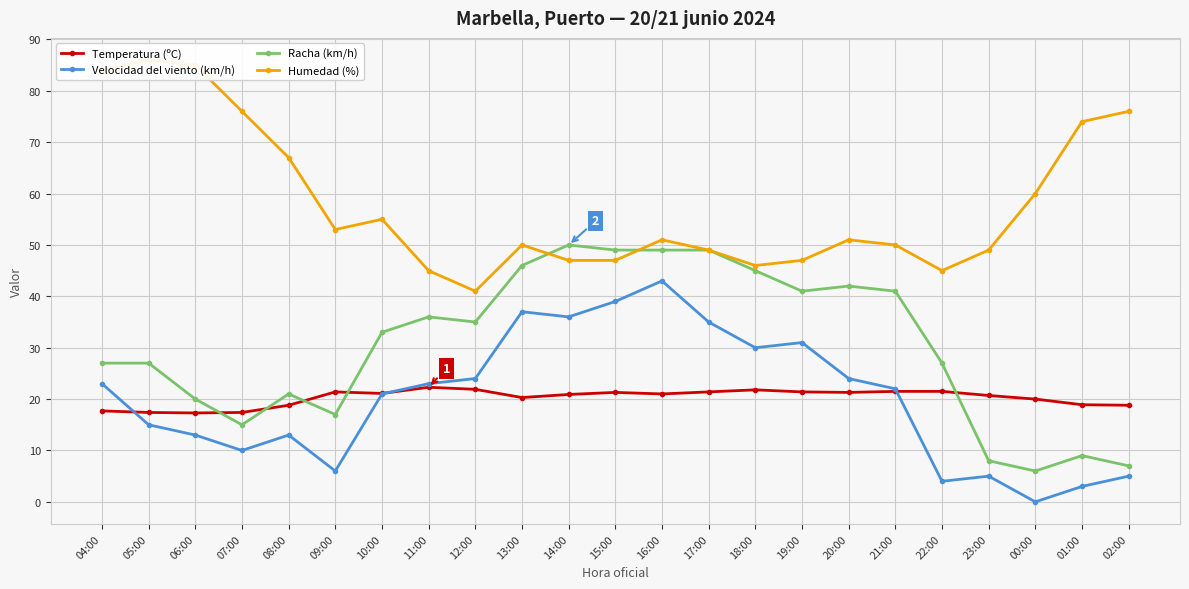

Reading right to left, list all the values displayed in this chart.

Temperatura (ºC): 02:00=18.8	01:00=18.9	00:00=20.0	23:00=20.7	22:00=21.5	21:00=21.5	20:00=21.3	19:00=21.4	18:00=21.8	17:00=21.4	16:00=21.0	15:00=21.3	14:00=20.9	13:00=20.3	12:00=21.9	11:00=22.3	10:00=21.1	09:00=21.4	08:00=18.8	07:00=17.4	06:00=17.3	05:00=17.4	04:00=17.7
Velocidad del viento (km/h): 02:00=5.0	01:00=3.0	00:00=0.0	23:00=5.0	22:00=4.0	21:00=22.0	20:00=24.0	19:00=31.0	18:00=30.0	17:00=35.0	16:00=43.0	15:00=39.0	14:00=36.0	13:00=37.0	12:00=24.0	11:00=23.0	10:00=21.0	09:00=6.0	08:00=13.0	07:00=10.0	06:00=13.0	05:00=15.0	04:00=23.0
Racha (km/h): 02:00=7.0	01:00=9.0	00:00=6.0	23:00=8.0	22:00=27.0	21:00=41.0	20:00=42.0	19:00=41.0	18:00=45.0	17:00=49.0	16:00=49.0	15:00=49.0	14:00=50.0	13:00=46.0	12:00=35.0	11:00=36.0	10:00=33.0	09:00=17.0	08:00=21.0	07:00=15.0	06:00=20.0	05:00=27.0	04:00=27.0
Humedad (%): 02:00=76.0	01:00=74.0	00:00=60.0	23:00=49.0	22:00=45.0	21:00=50.0	20:00=51.0	19:00=47.0	18:00=46.0	17:00=49.0	16:00=51.0	15:00=47.0	14:00=47.0	13:00=50.0	12:00=41.0	11:00=45.0	10:00=55.0	09:00=53.0	08:00=67.0	07:00=76.0	06:00=85.0	05:00=86.0	04:00=84.0